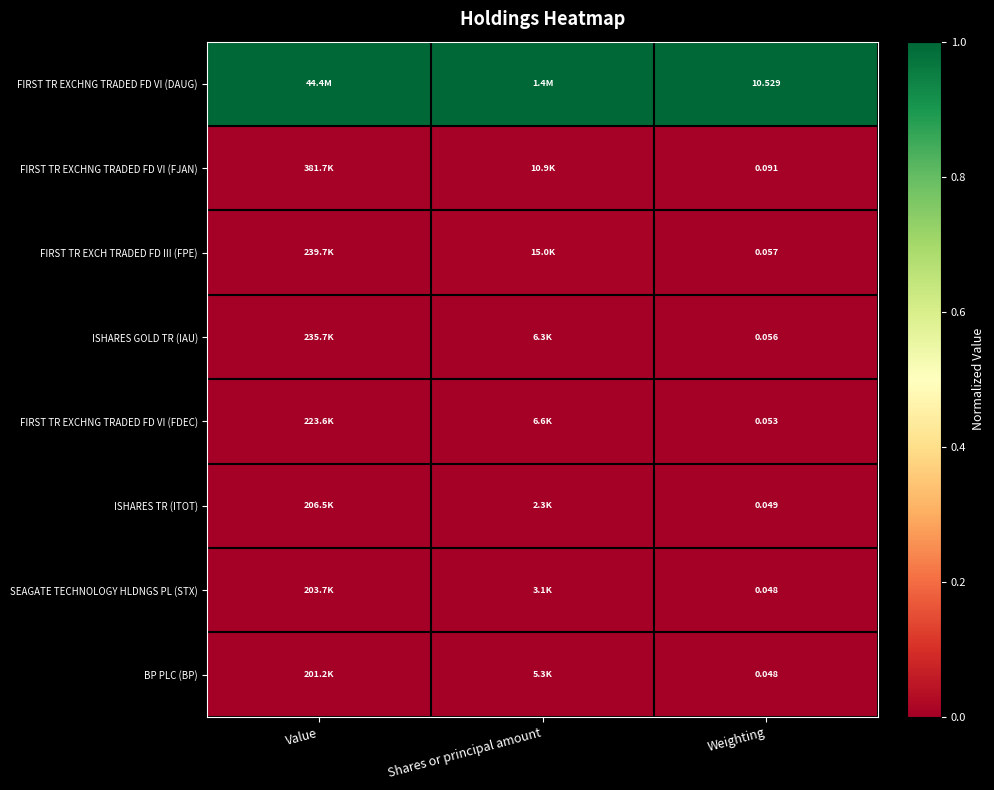

Which series has the largest total across all categories?

FIRST TR EXCHNG TRADED FD VI (DAUG)